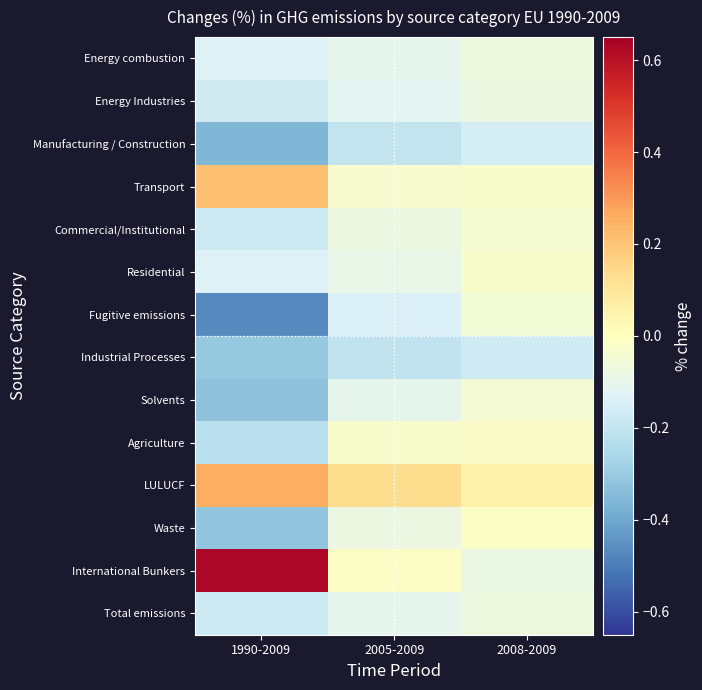

Reading left to right, extract all data points from this chart.

Energy combustion: 1990-2009=-0.1	2005-2009=-0.1	2008-2009=-0.1
Energy Industries: 1990-2009=-0.2	2005-2009=-0.1	2008-2009=-0.1
Manufacturing / Construction: 1990-2009=-0.4	2005-2009=-0.2	2008-2009=-0.2
Transport: 1990-2009=0.2	2005-2009=-0.0	2008-2009=-0.0
Commercial/Institutional: 1990-2009=-0.2	2005-2009=-0.1	2008-2009=-0.0
Residential: 1990-2009=-0.1	2005-2009=-0.1	2008-2009=-0.0
Fugitive emissions: 1990-2009=-0.5	2005-2009=-0.1	2008-2009=-0.1
Industrial Processes: 1990-2009=-0.3	2005-2009=-0.2	2008-2009=-0.2
Solvents: 1990-2009=-0.3	2005-2009=-0.1	2008-2009=-0.0
Agriculture: 1990-2009=-0.2	2005-2009=-0.0	2008-2009=-0.0
LULUCF: 1990-2009=0.3	2005-2009=0.1	2008-2009=0.1
Waste: 1990-2009=-0.3	2005-2009=-0.1	2008-2009=-0.0
International Bunkers: 1990-2009=0.6	2005-2009=-0.0	2008-2009=-0.1
Total emissions: 1990-2009=-0.2	2005-2009=-0.1	2008-2009=-0.1